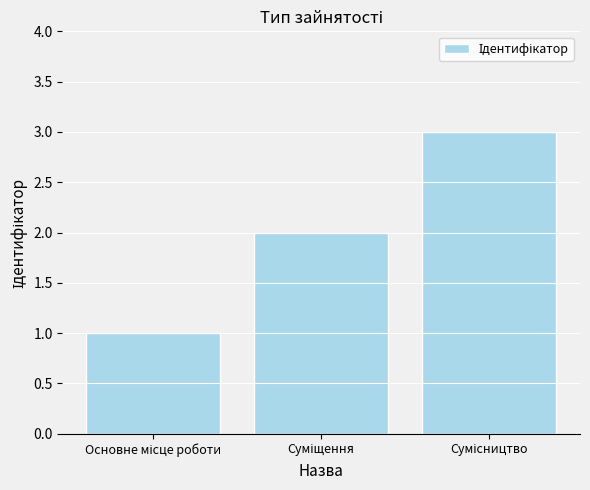

What is the maximum value shown in the chart?

3